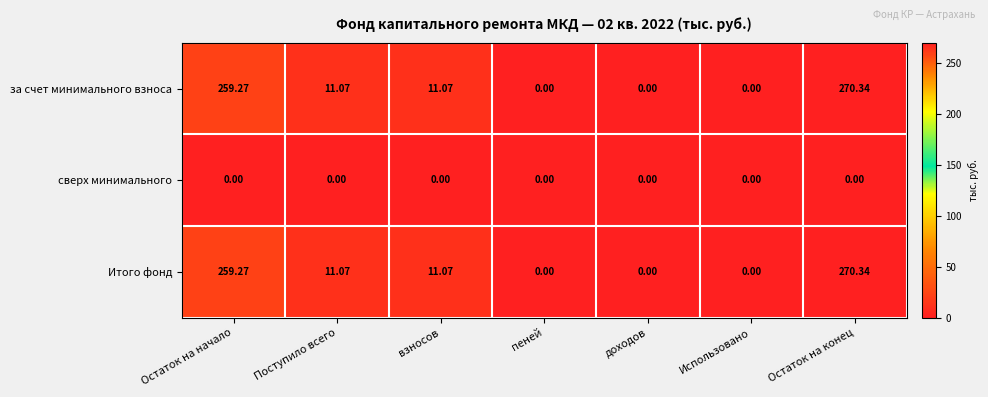

Where does the Итого фонд series first go above 11?

Остаток на начало